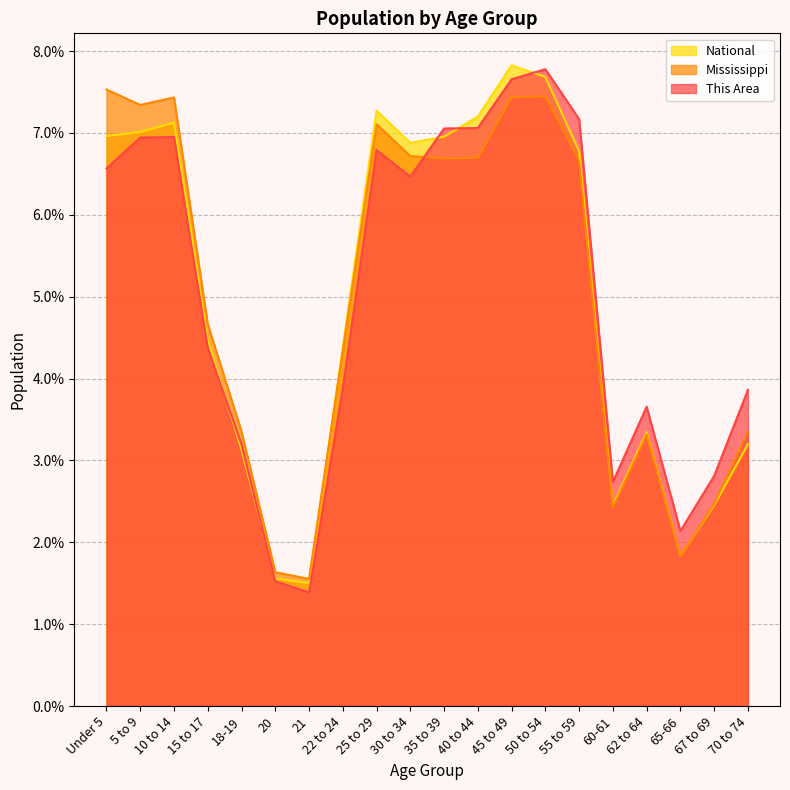

What is the average value of the This Area series?

5.0